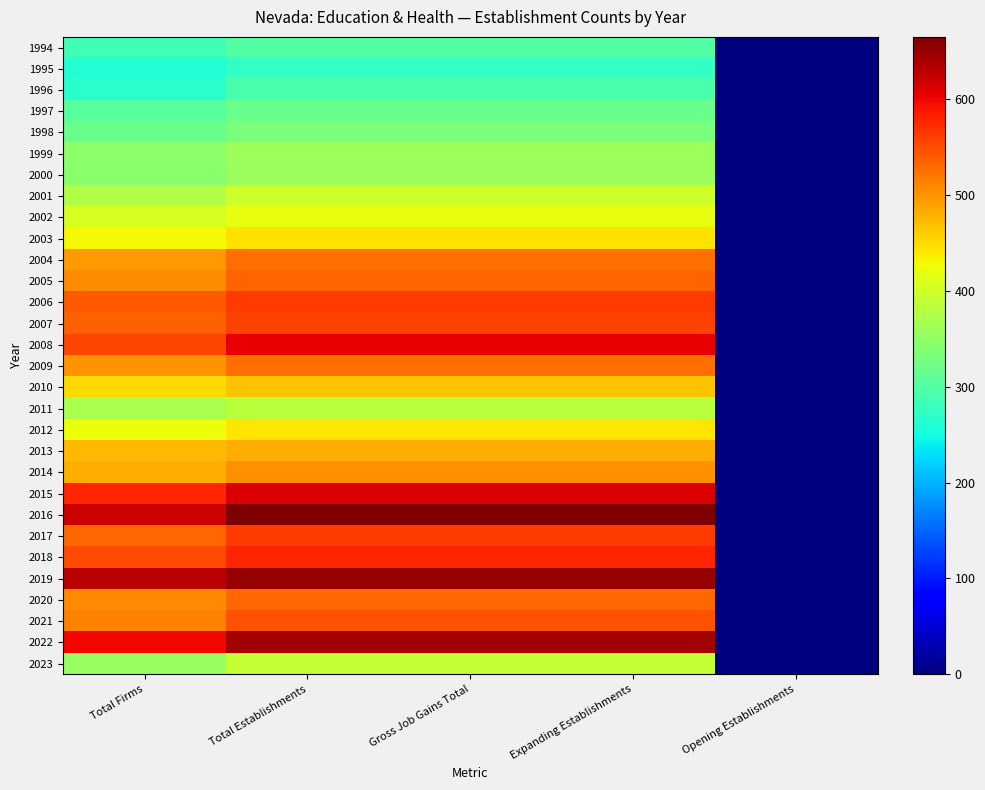

Rank the series by their maximum value, from lowest to highest.

1995, 1996, 1994, 1997, 1998, 2000, 1999, 2011, 2023, 2001, 2002, 2012, 2003, 2010, 2013, 2014, 2009, 2004, 2020, 2005, 2021, 2007, 2006, 2017, 2018, 2008, 2015, 2022, 2019, 2016